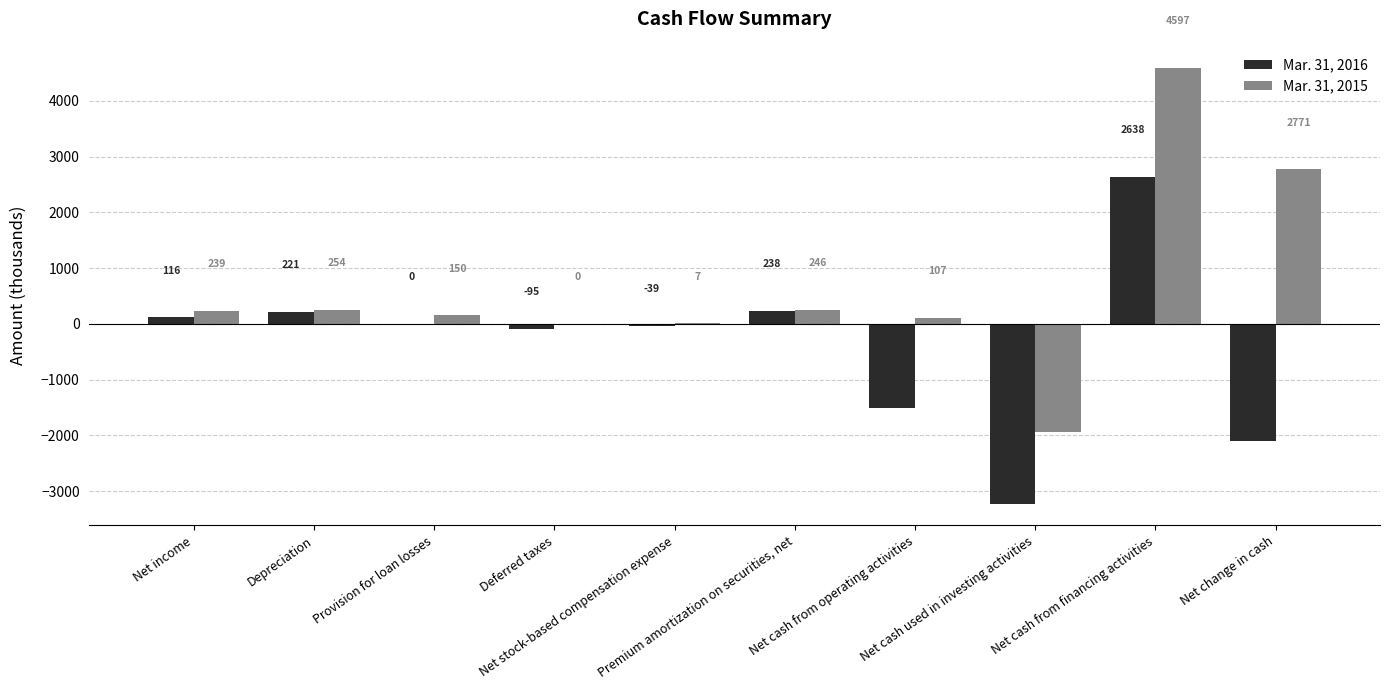

Reading left to right, transcribe all the data shown in this chart.

Mar. 31, 2016: 116	221	0	-95	-39	238	-1506	-3227	2638	-2095
Mar. 31, 2015: 239	254	150	0	7	246	107	-1933	4597	2771